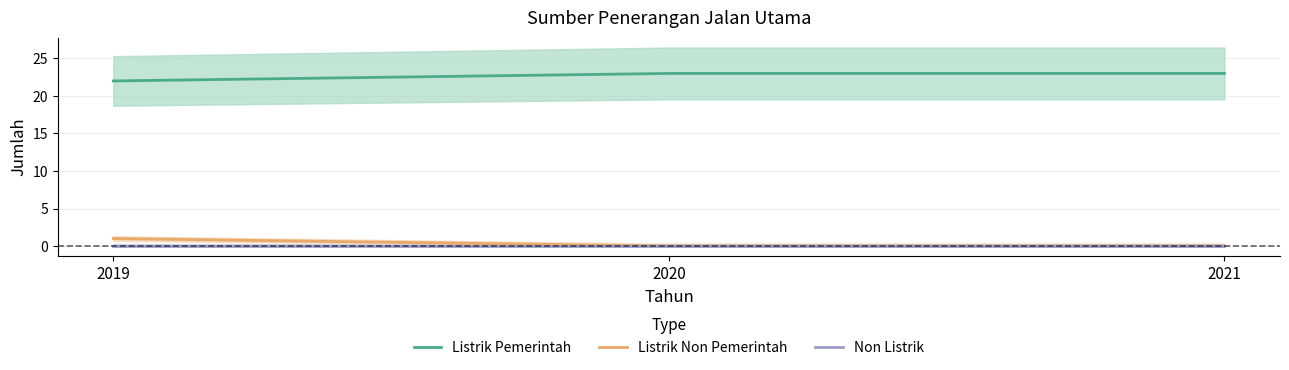

What is the spread (max minus min) of values at 2019?

22